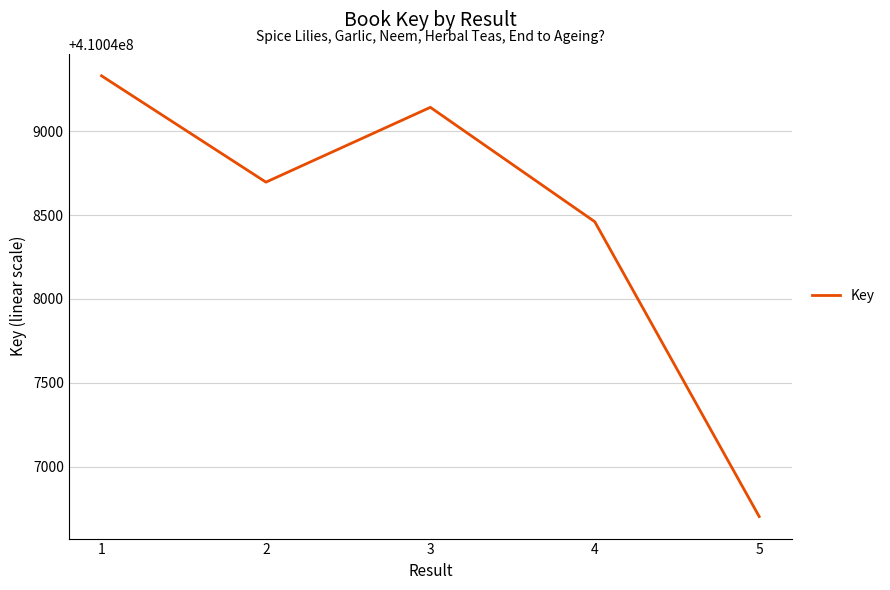

How many interior local valleys (lower than both neighbors) does the data have?

1